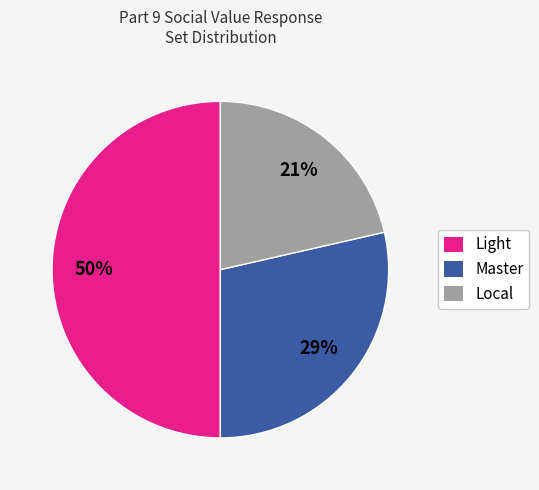

Does Master account for over 50% of the chart?

No